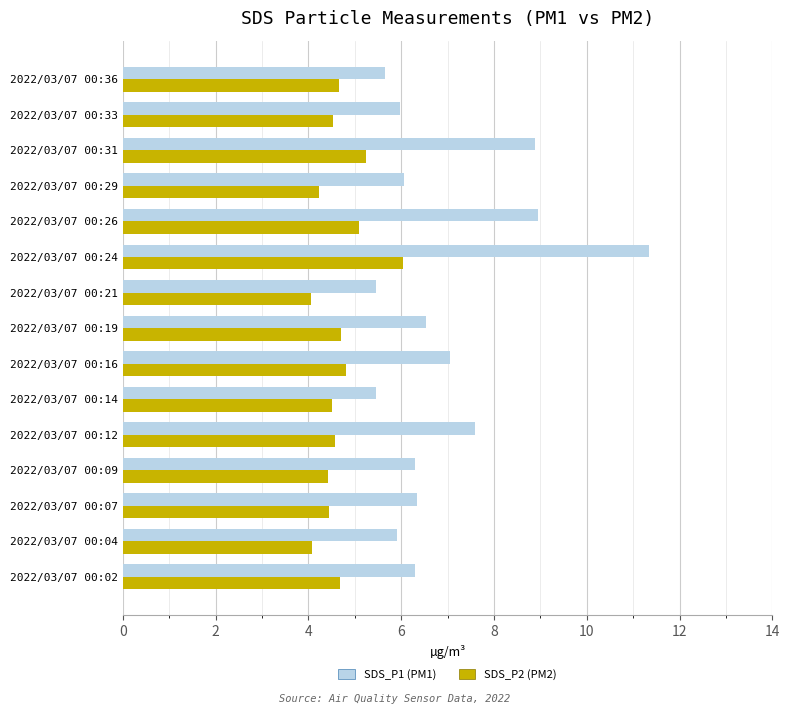

At which category is the sum across all series the highest?

2022/03/07 00:24